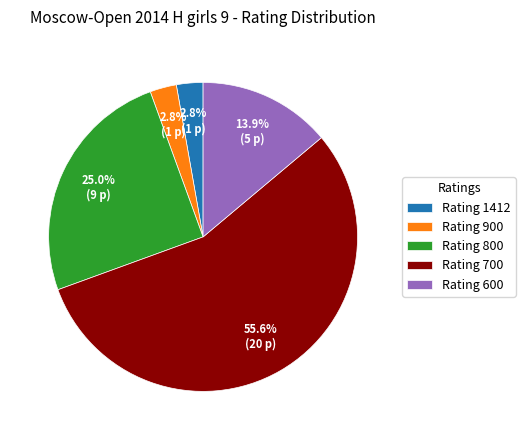

What is the ratio of the value at Rating 800 to the value at Rating 600?

1.8